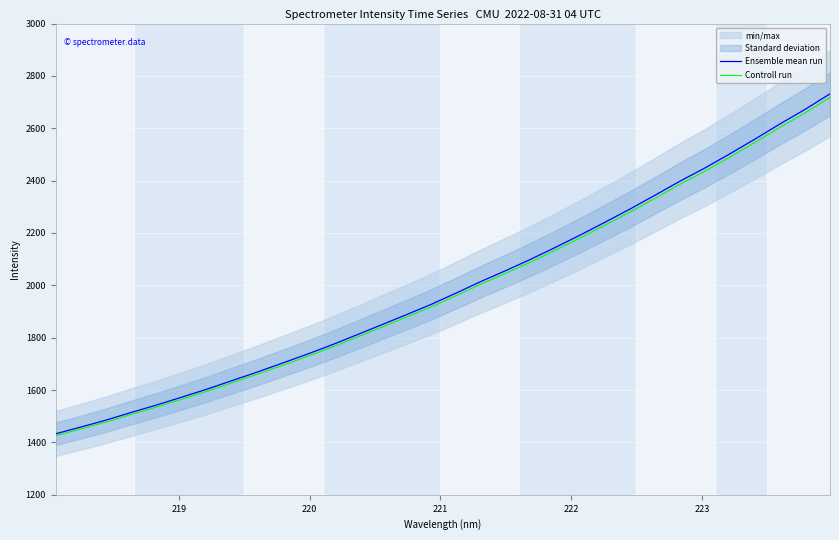

What is the highest value of the Controll run series?

2717.9